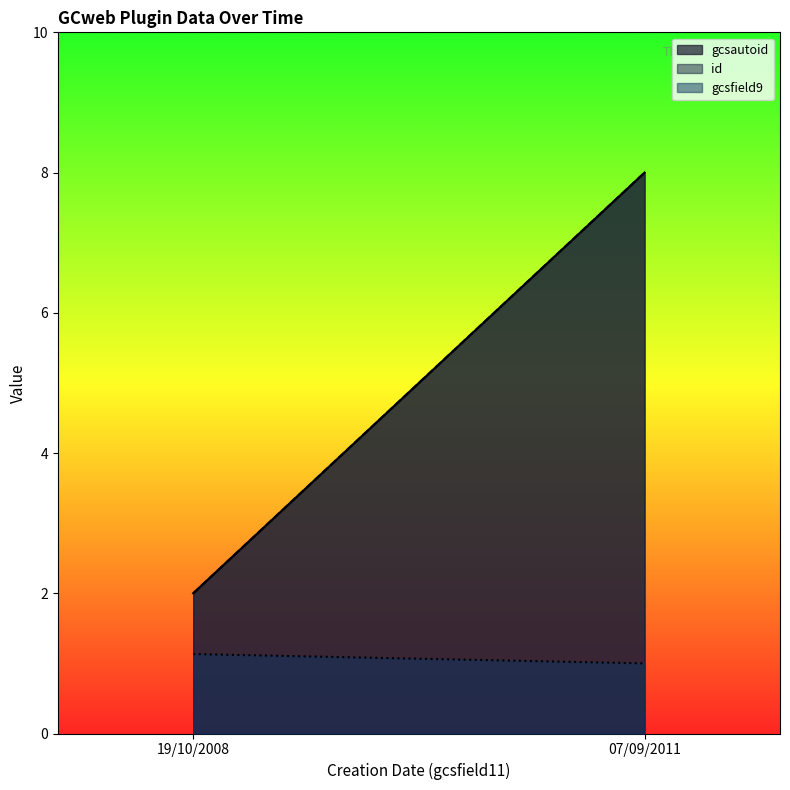

Which series has the largest range (max minus min)?

gcsautoid